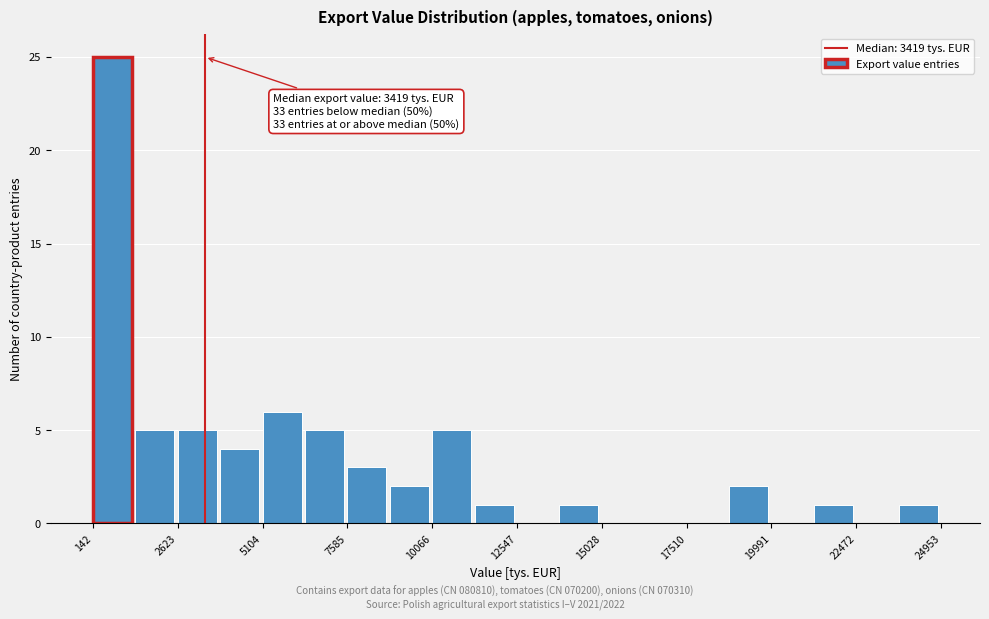

Around what value on the x-axis is the tallest bar? Give the approximate position of its centre, as read against the axis.

500